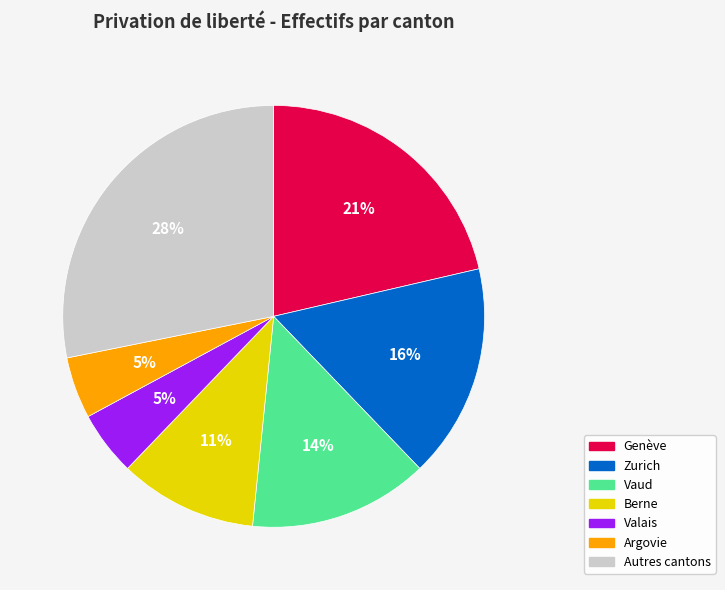

To the nearest percent, what is the average slice percentage?

14%